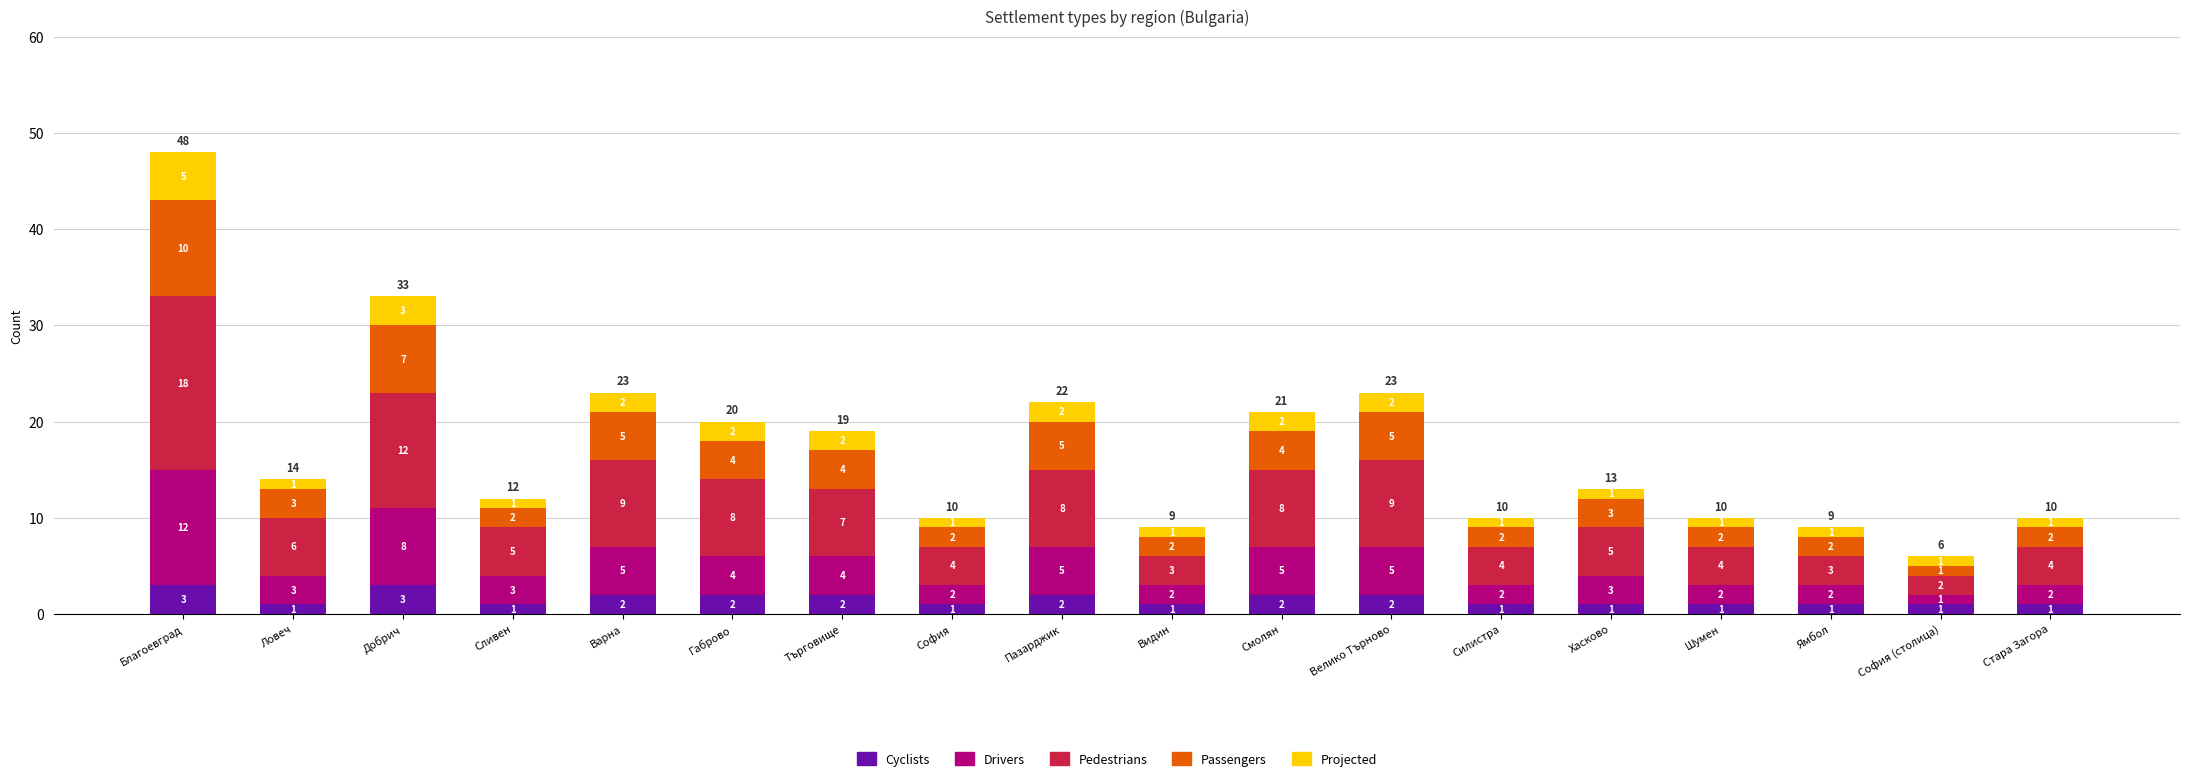

Reading left to right, transcribe the values for Cyclists.

Благоевград=3	Ловеч=1	Добрич=3	Сливен=1	Варна=2	Габрово=2	Търговище=2	София=1	Пазарджик=2	Видин=1	Смолян=2	Велико Търново=2	Силистра=1	Хасково=1	Шумен=1	Ямбол=1	София (столица)=1	Стара Загора=1